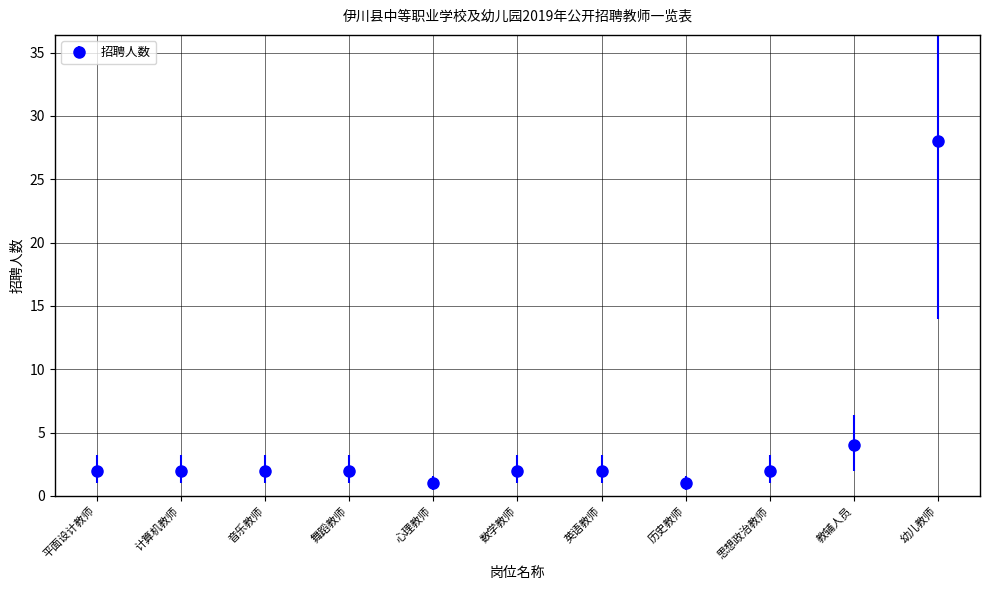

What is the maximum value shown in the chart?

28